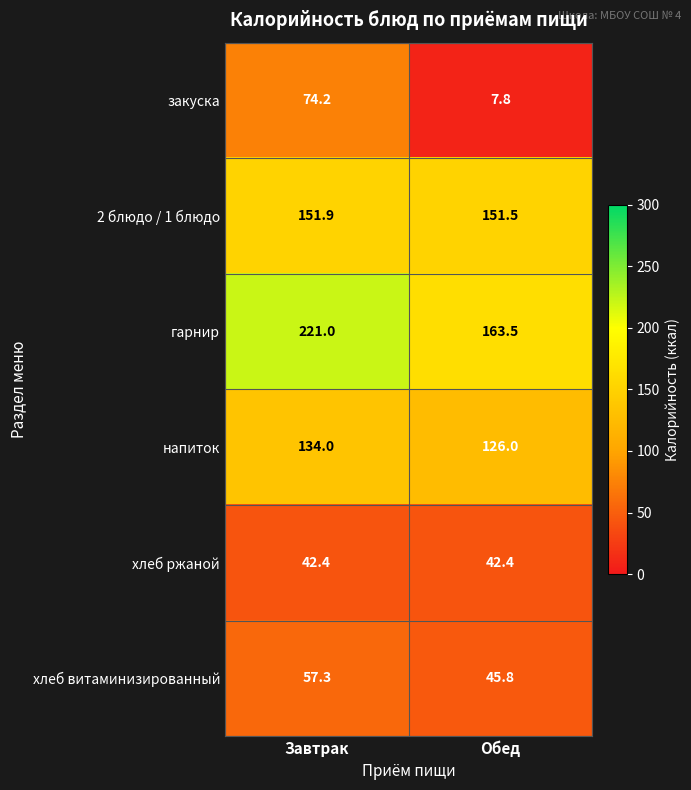

What is the sum of the 2 блюдо / 1 блюдо values at Завтрак and Обед?

303.4